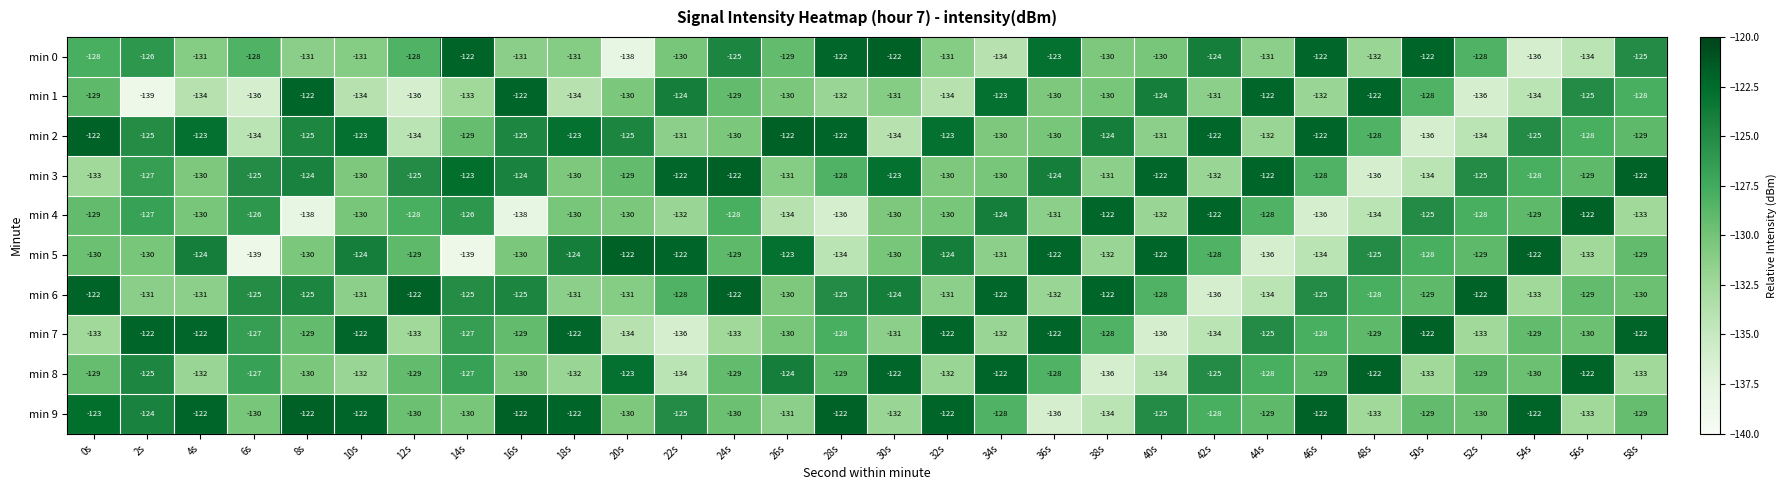

Which category has the lowest value in the min 9 series?

36s